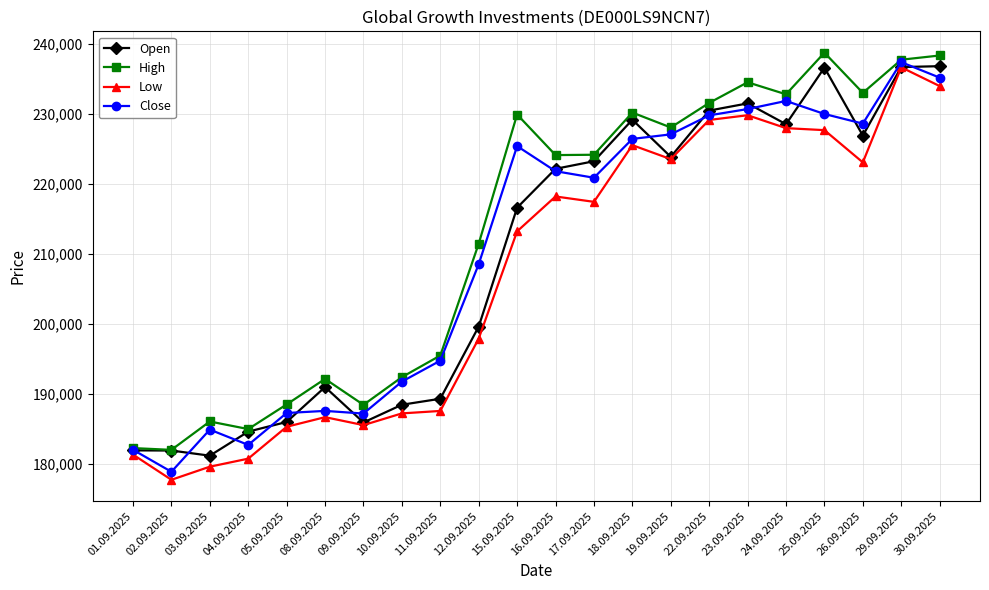

True or false: Low has more than 0 points higher than both neighbors.

True